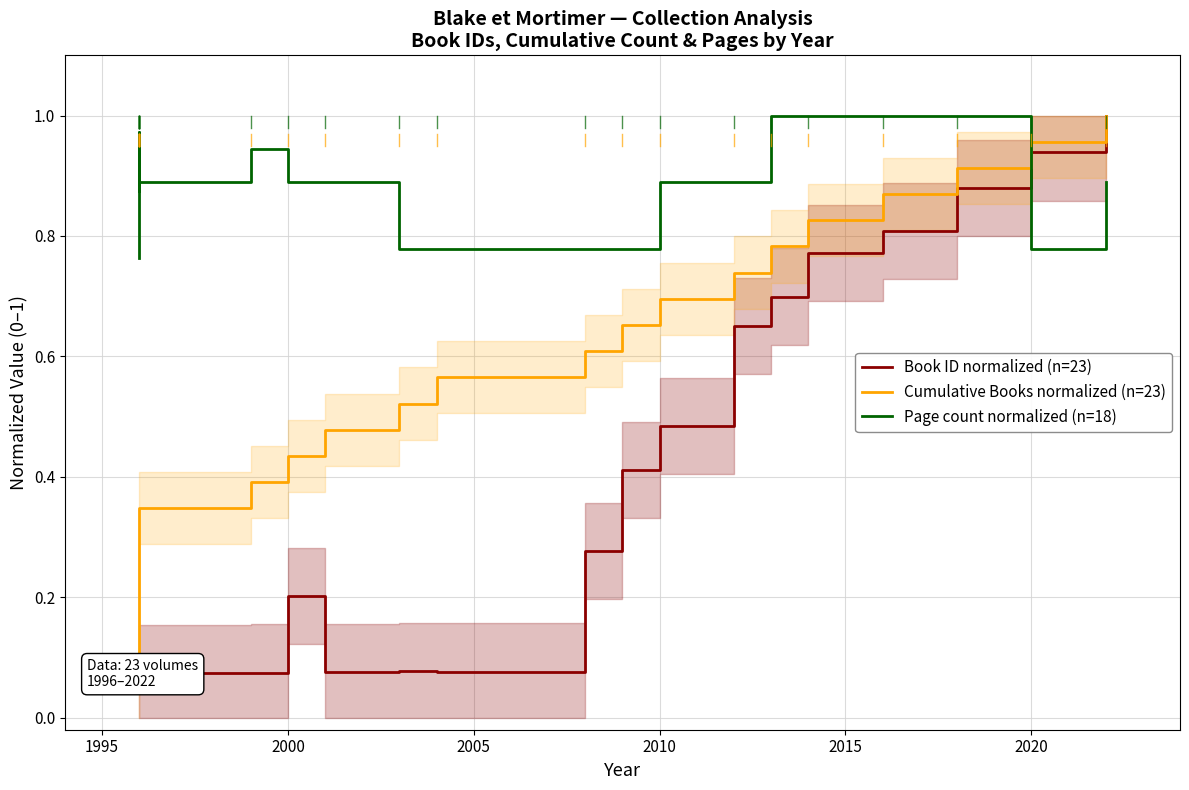

What is the lowest value of the Book ID (by year) series?

0.1